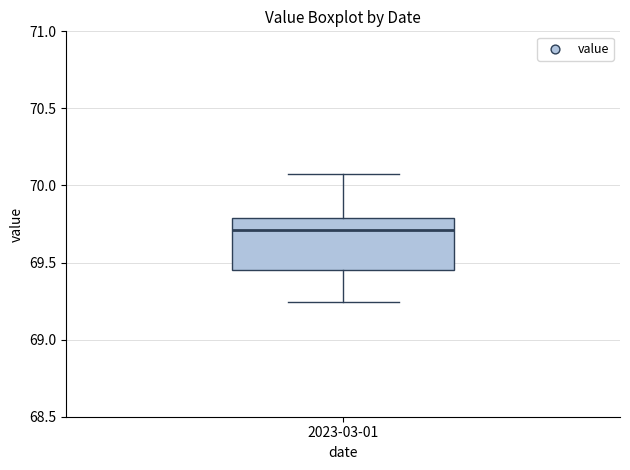

Read this box plot against the y-axis: the position of the median line, the range covered by the box, and the ends of both whiskers. The values are not printed on the chart, so give them approximately, as read against the axis.

median 69.70, box 69.45 to 69.80, whiskers 69.25 to 70.05